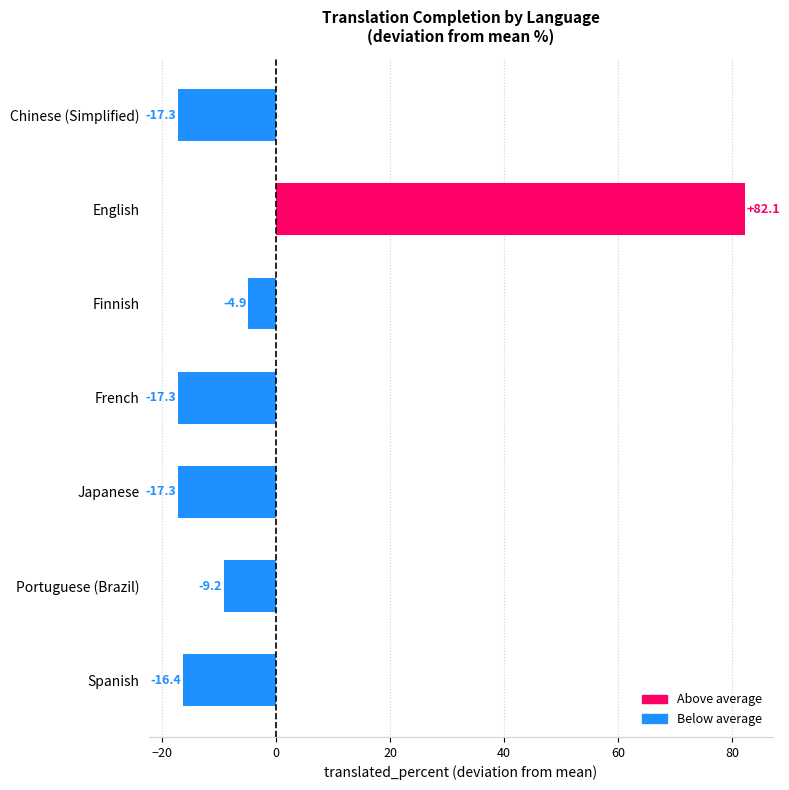

Count the number of data series in this chart.

1